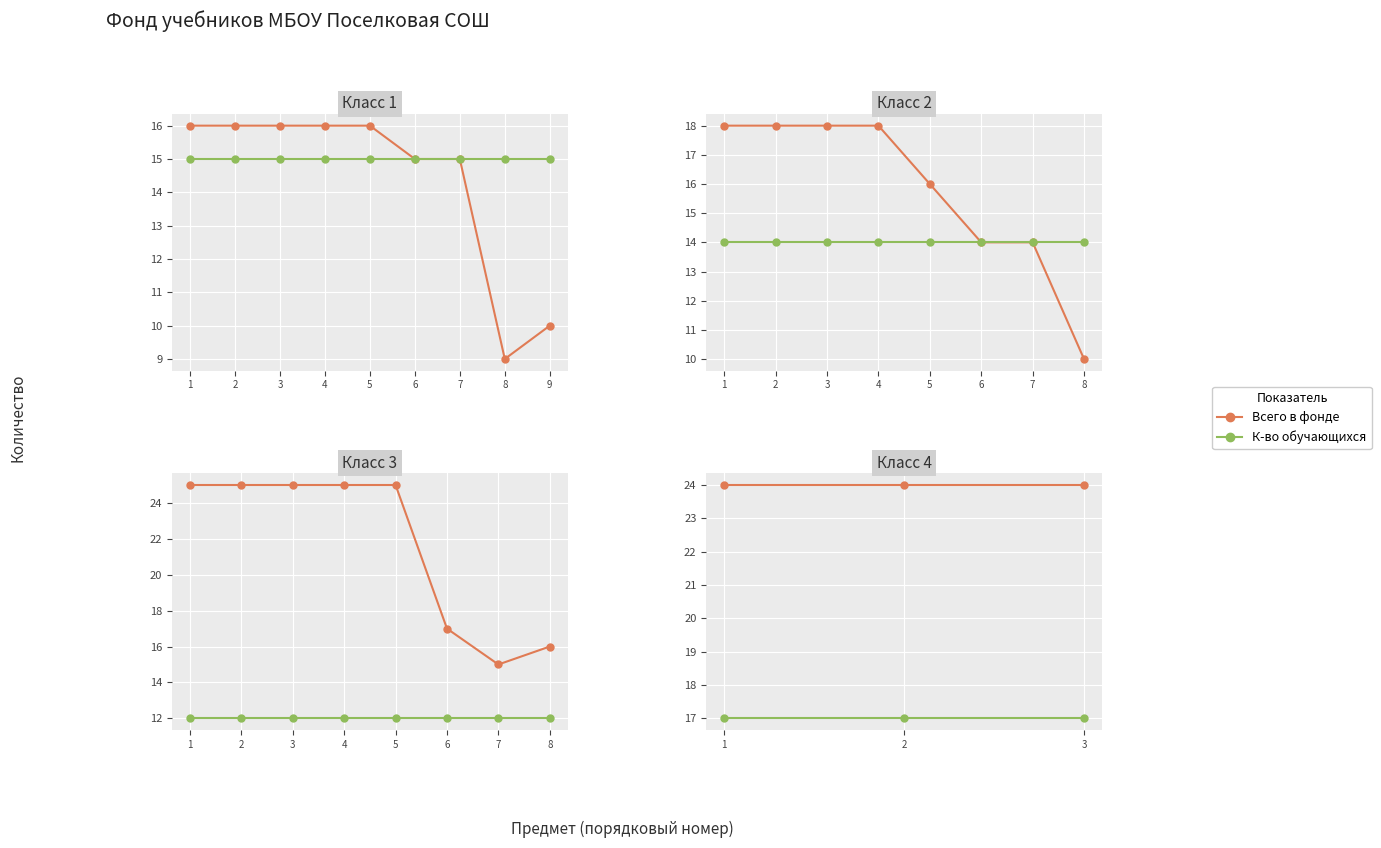

What is the total value across all series at 2?

41